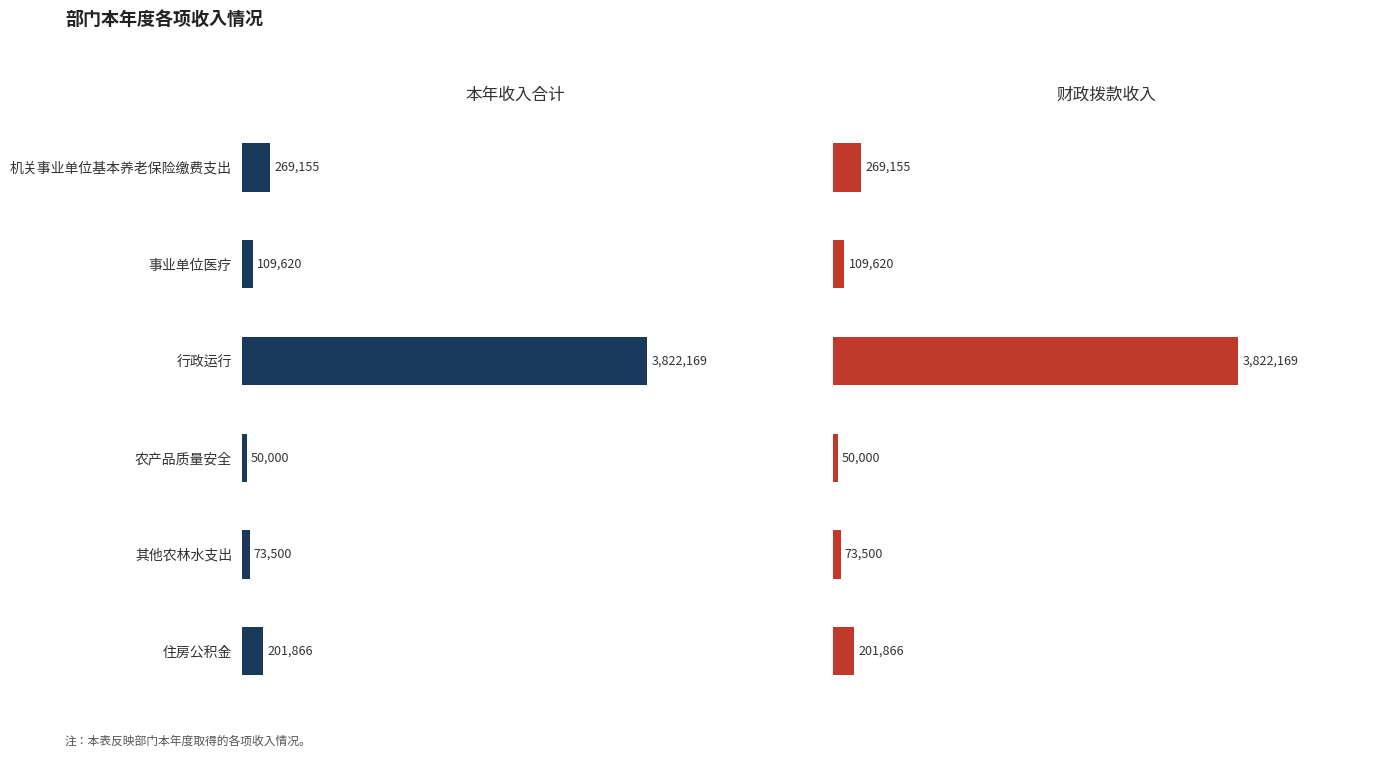

Which series has the largest range (max minus min)?

本年收入合计